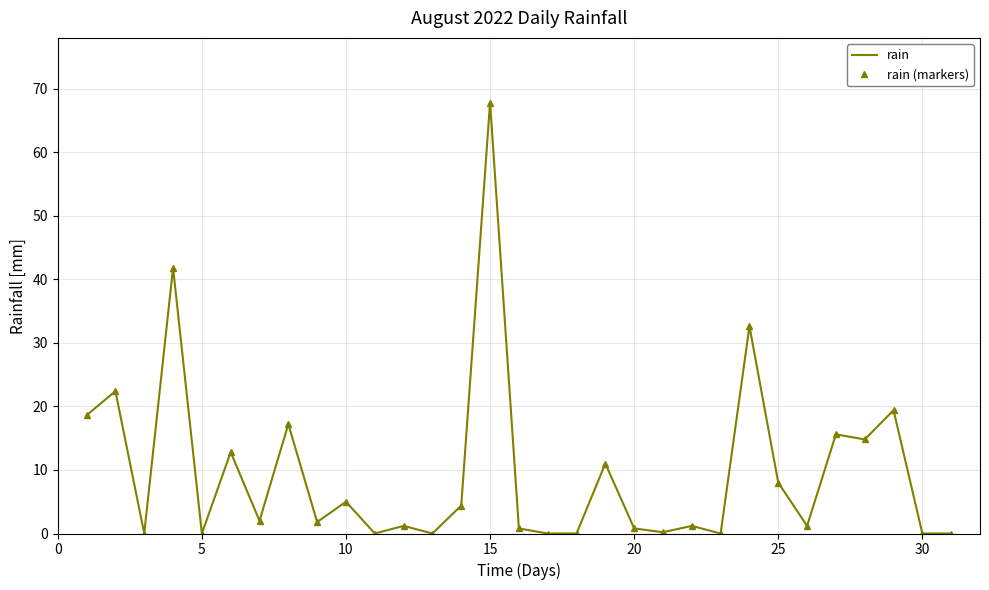

In rain (markers), how many points are higher than both neighbors (excluding endpoints)?

12